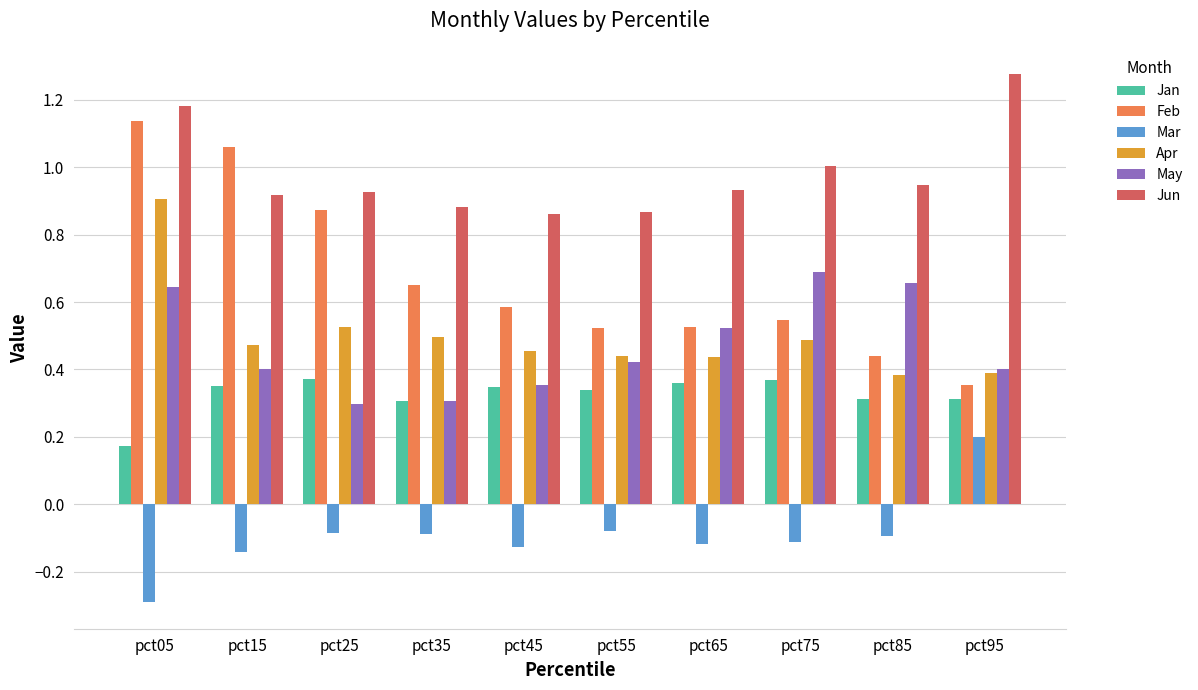

What is the difference between the highest and lowest values at pct45?

1.0